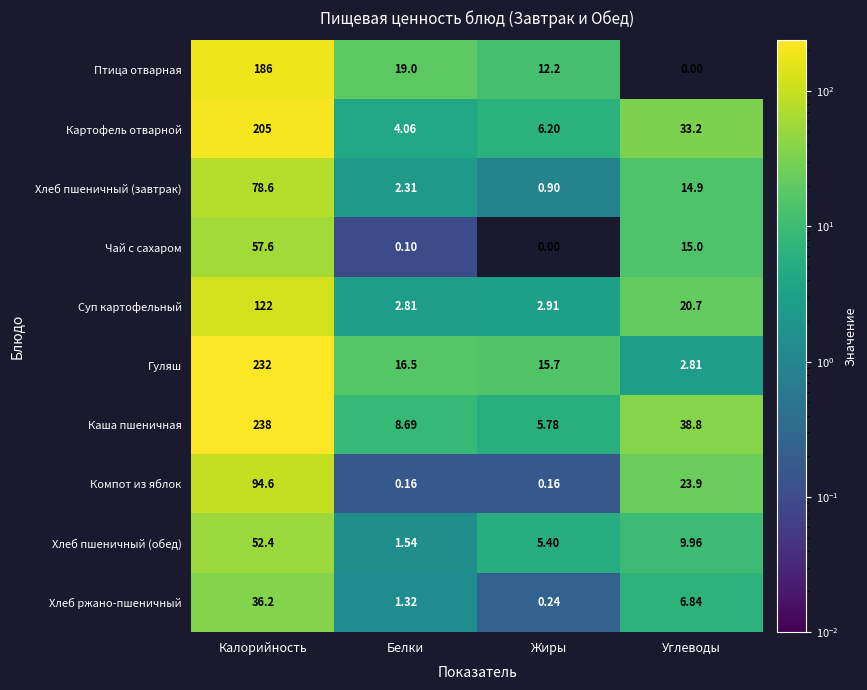

At Углеводы, list the series in order from largest to smallest.

Каша пшеничная, Картофель отварной, Компот из яблок, Суп картофельный, Чай с сахаром, Хлеб пшеничный (завтрак), Хлеб пшеничный (обед), Хлеб ржано-пшеничный, Гуляш, Птица отварная